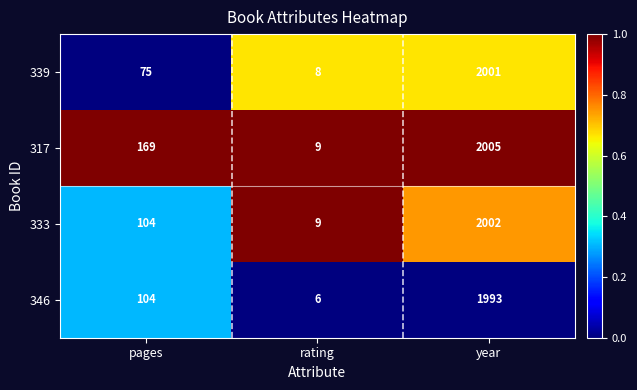

Rank the categories by 339 value from highest to lowest.

year, pages, rating